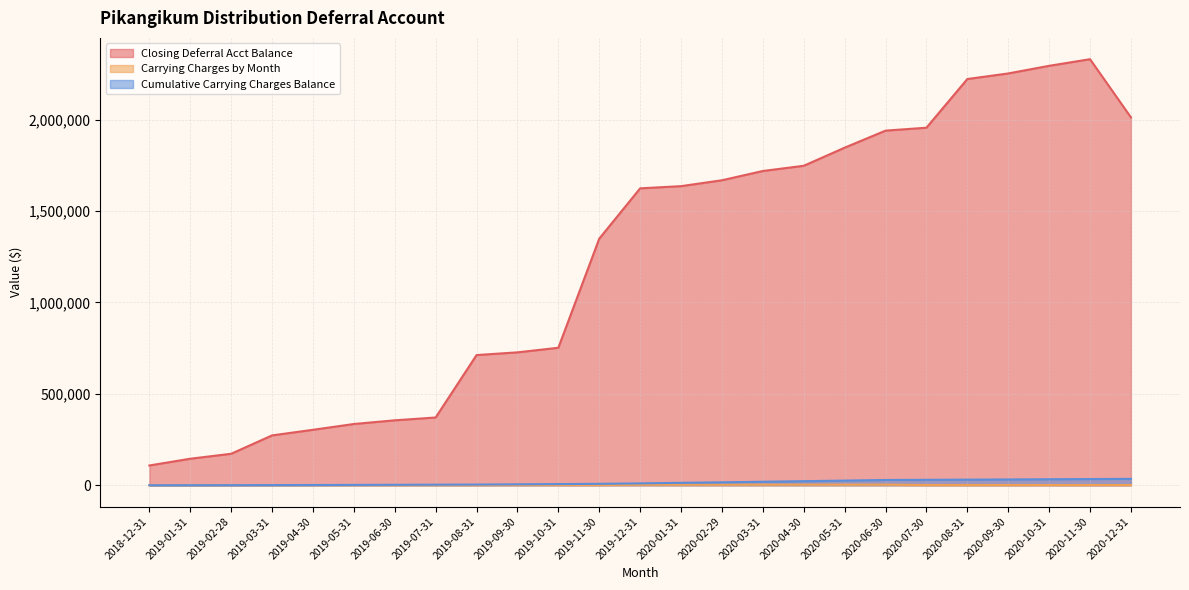

True or false: Cumulative Carrying Charges Balance and Carrying Charges by Month intersect in this chart.

False